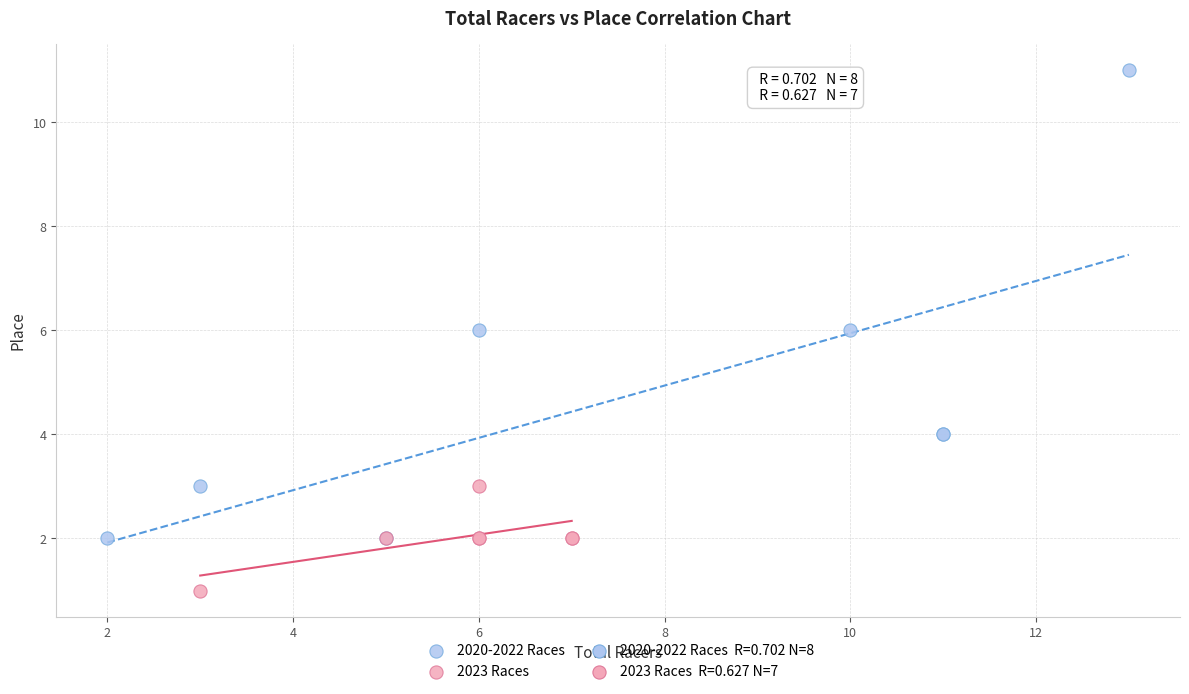

Which series has the largest Y range (max minus min)?

2020-2022 Races